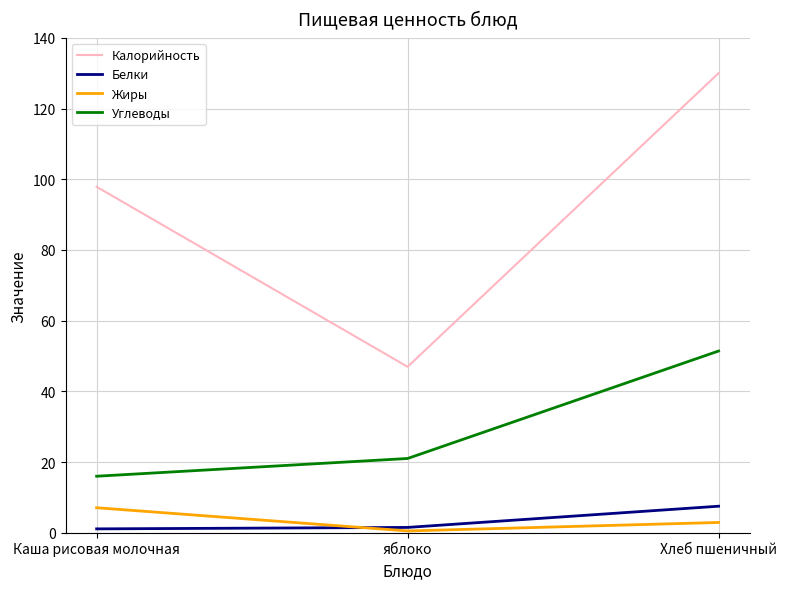

Is it true that Белки equals 12.6 at Хлеб пшеничный?

False